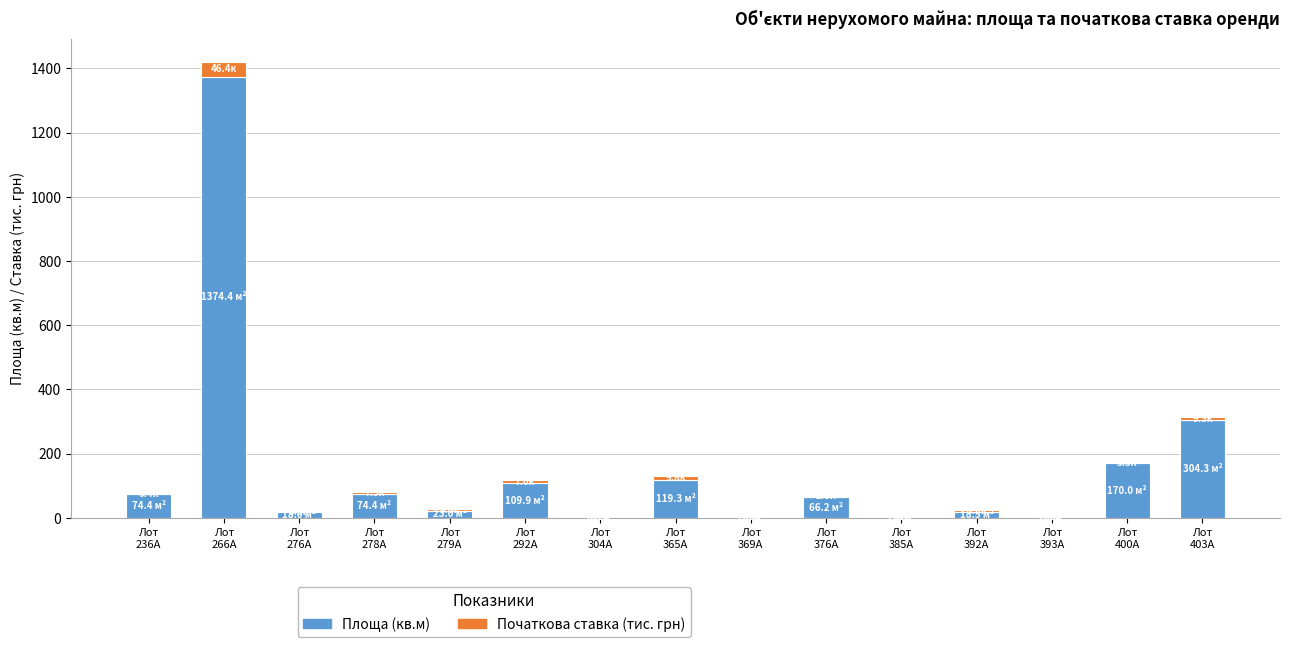

What is the maximum value for Площа (кв.м)?

1374.4